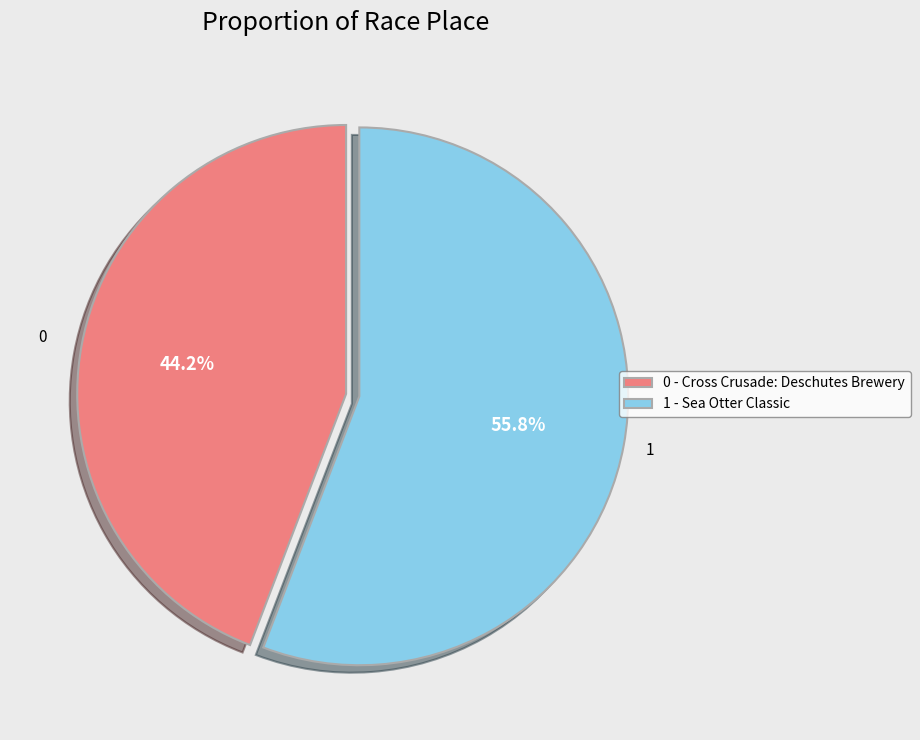

Is the sum of 0 - Cross Crusade: Deschutes Brewery and 1 - Sea Otter Classic greater than half?

Yes